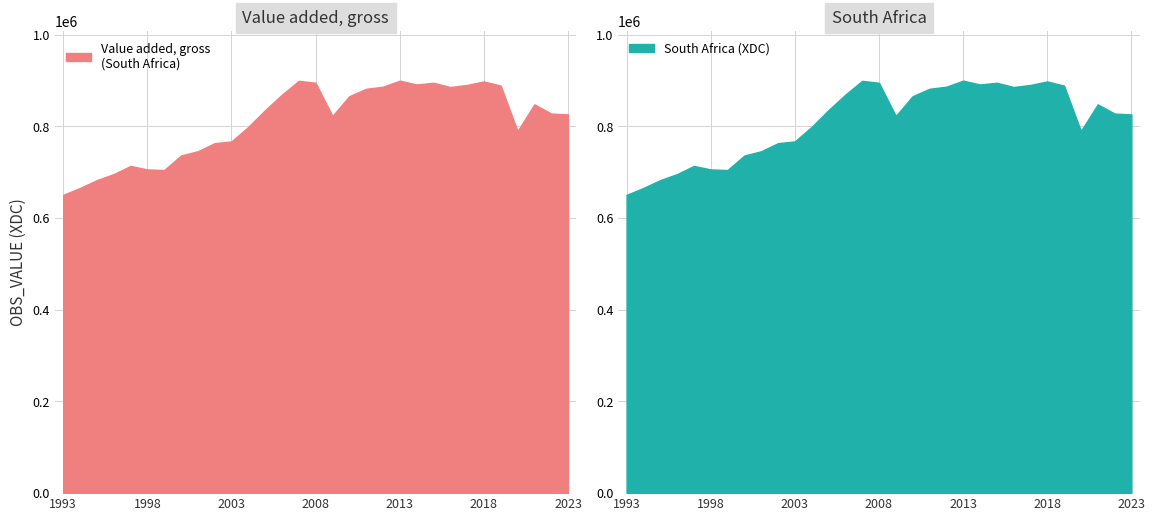

How many data points does each series have?

31